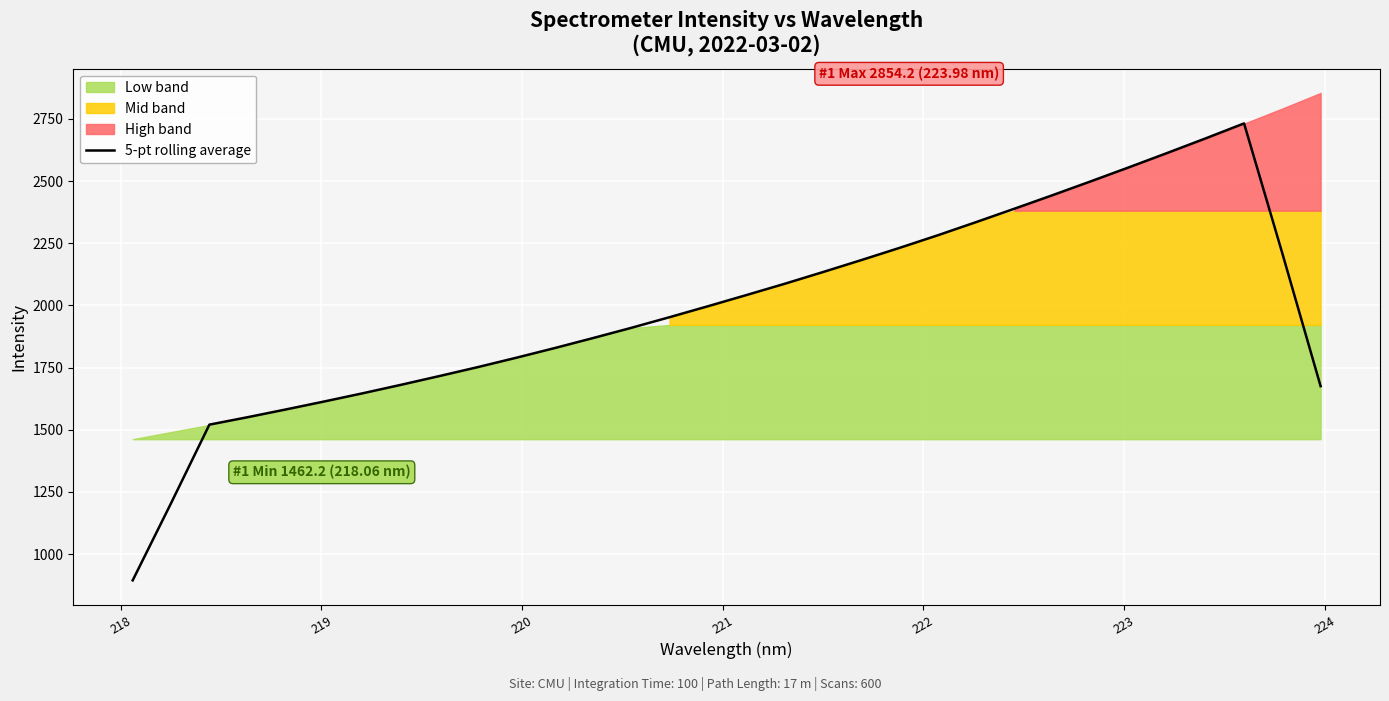

What is the minimum value for 5-pt rolling average?

894.5